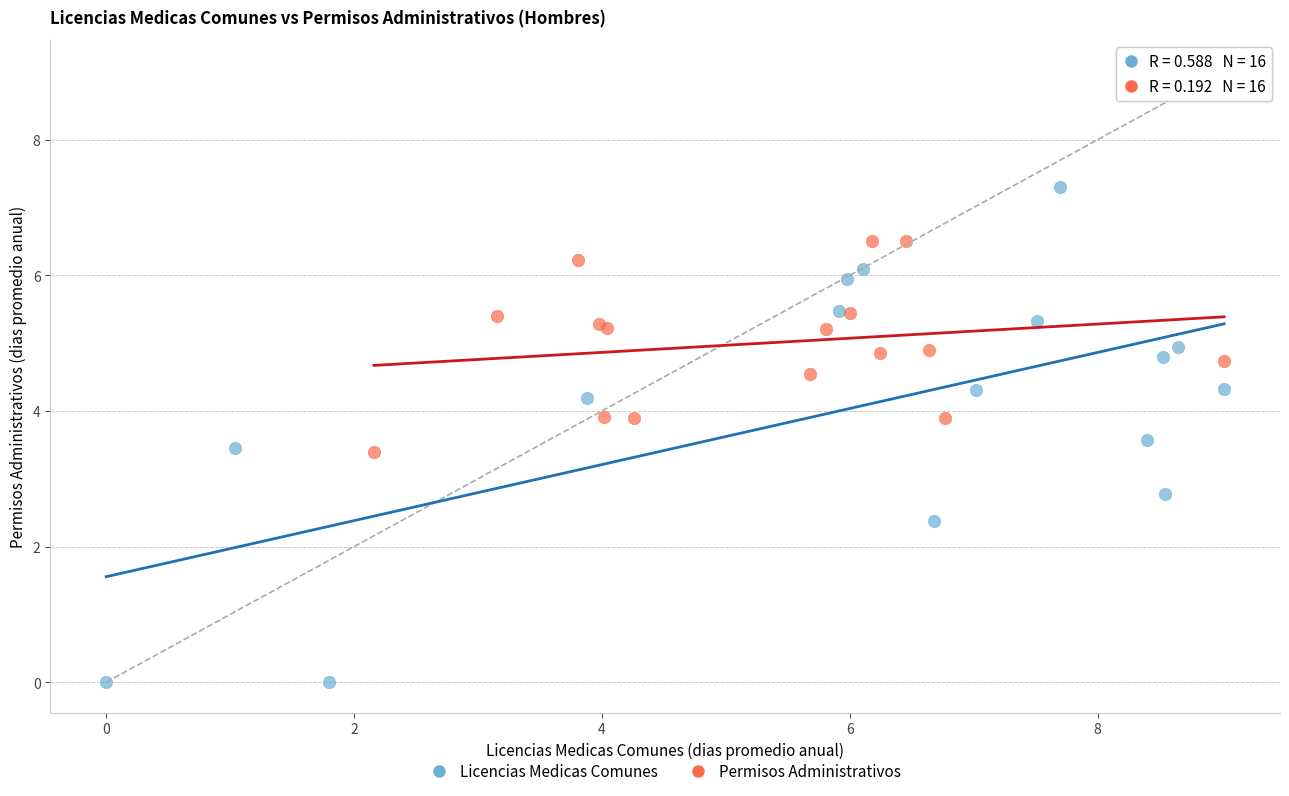

Which series contains the highest Y value?

Licencias Medicas Comunes